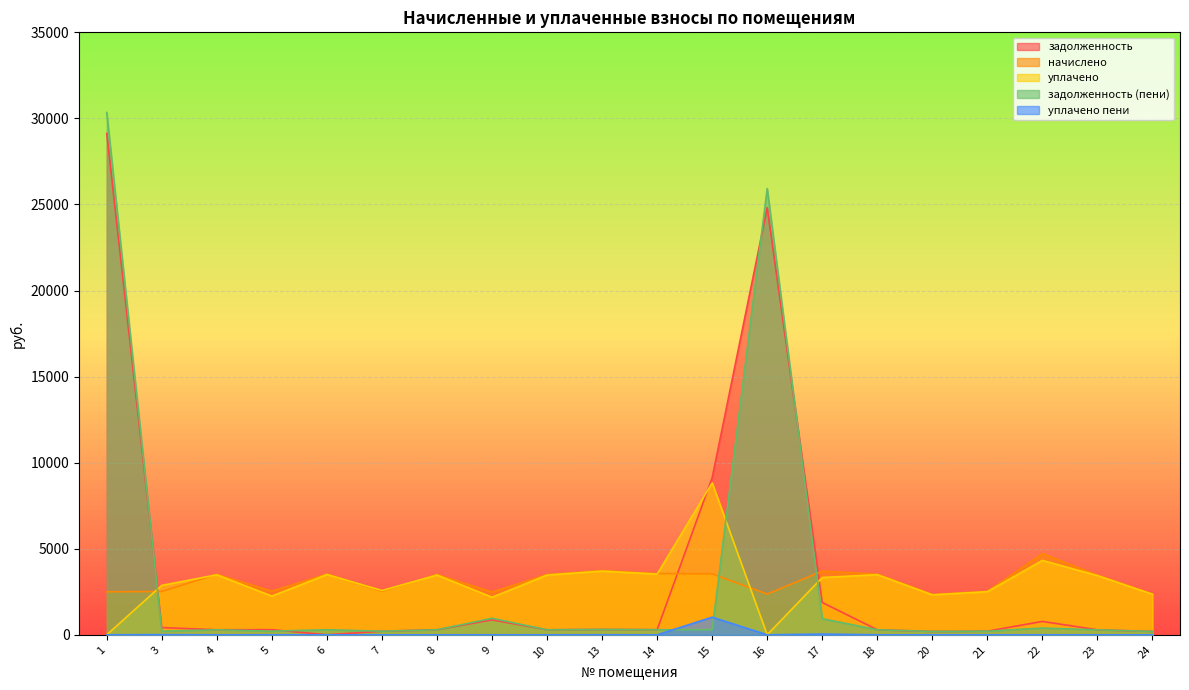

Is it true that начислено equals 2345.0 at 10?

False